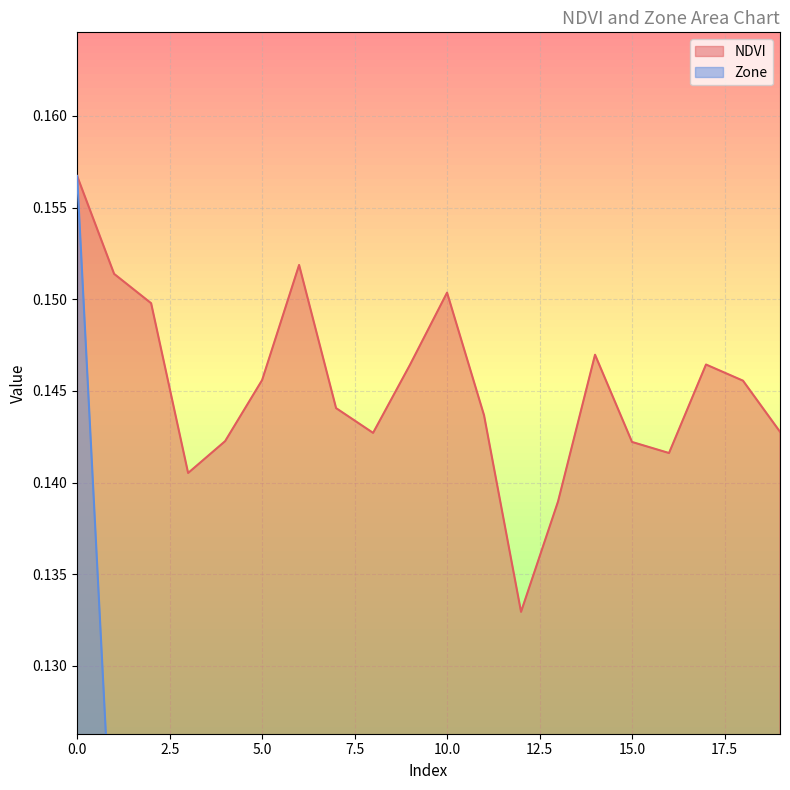

Does the chart display data point markers on the line(s)?

No